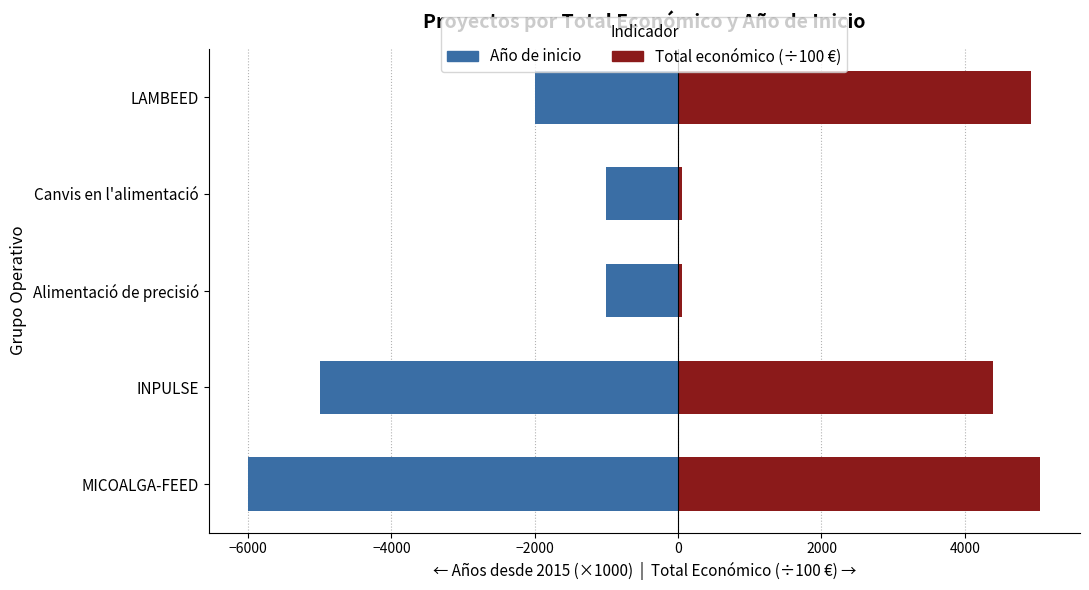

Rank the series by their maximum value, from lowest to highest.

Año de inicio, Total económico (×100 €)